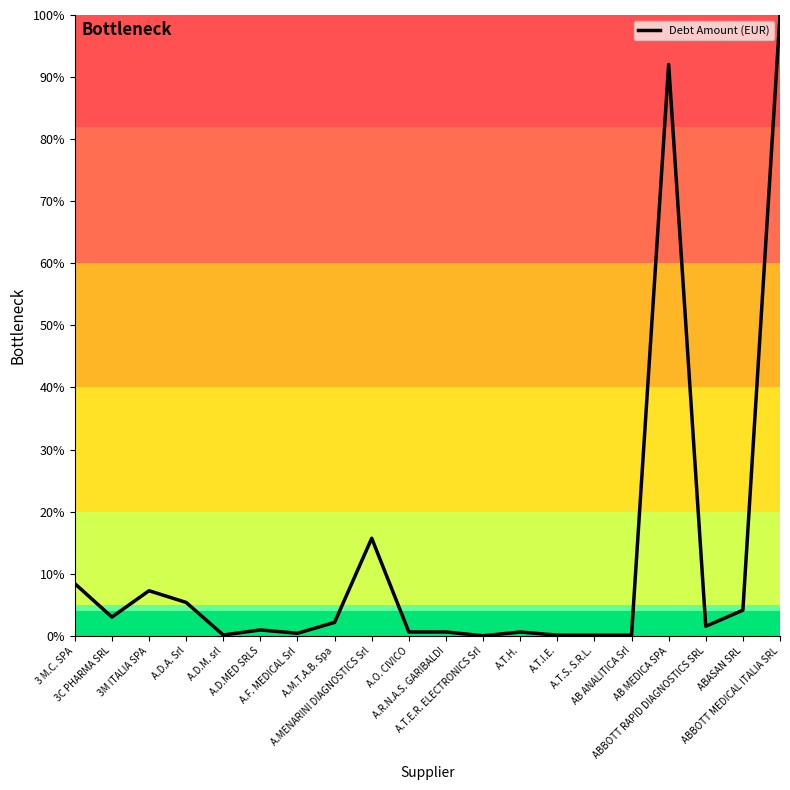

What is the difference between the maximum and minimum values?

100.0